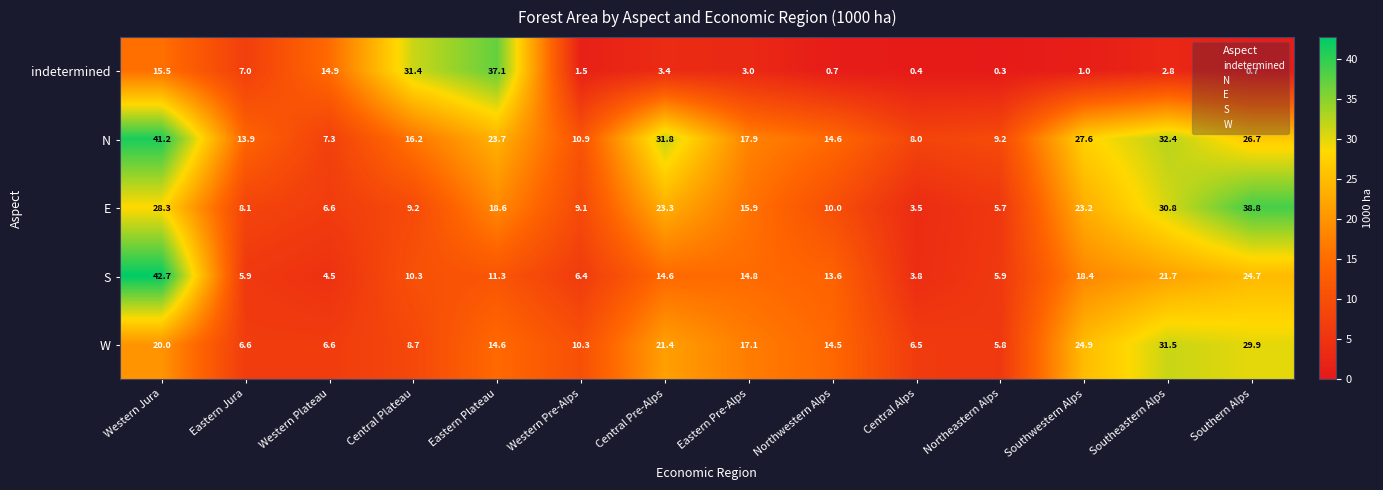

Which series has the largest total across all categories?

N